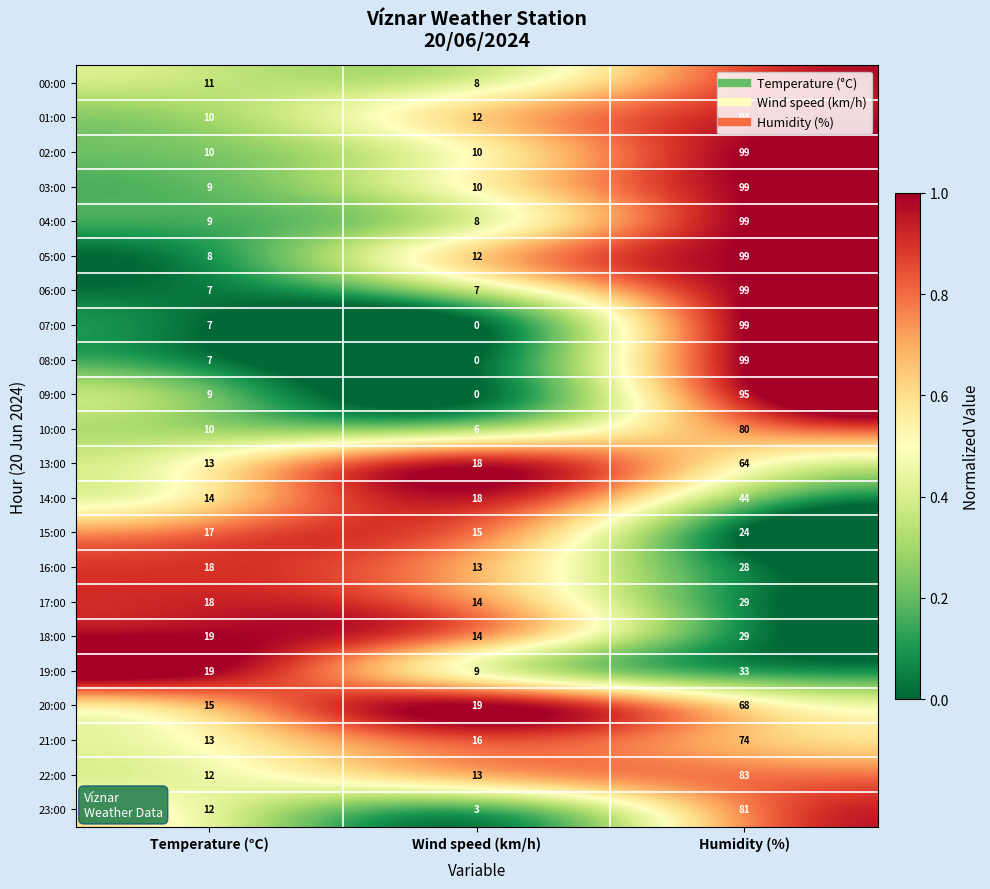

What value does the 05:00 series have at Humidity (%), to the nearest 5?

100